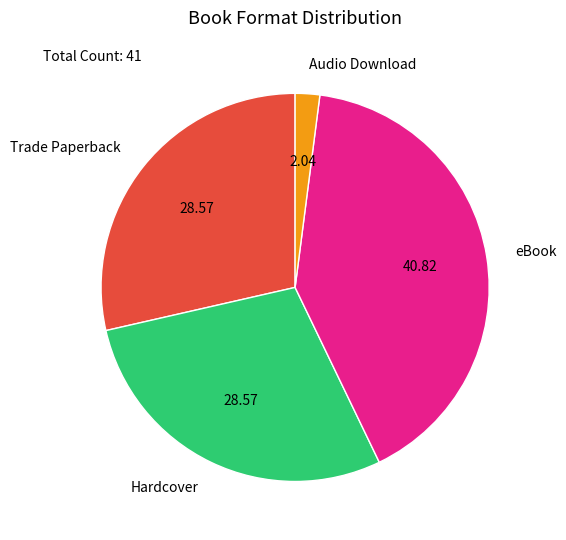

Is there any slice that represents more than half of the pie?

No